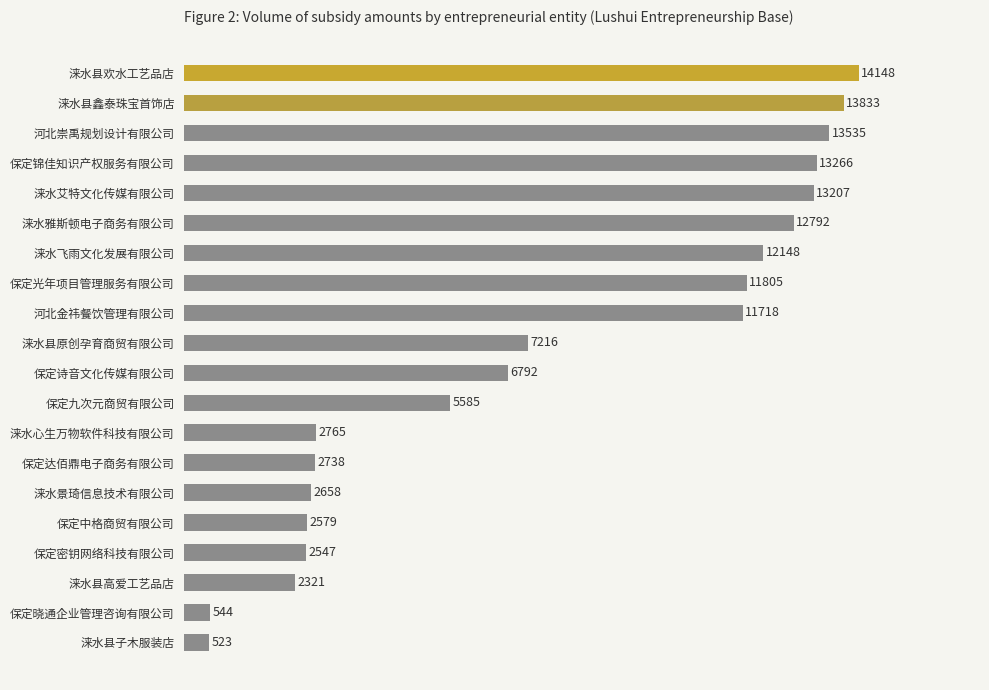

Count the number of categories in the chart.

20